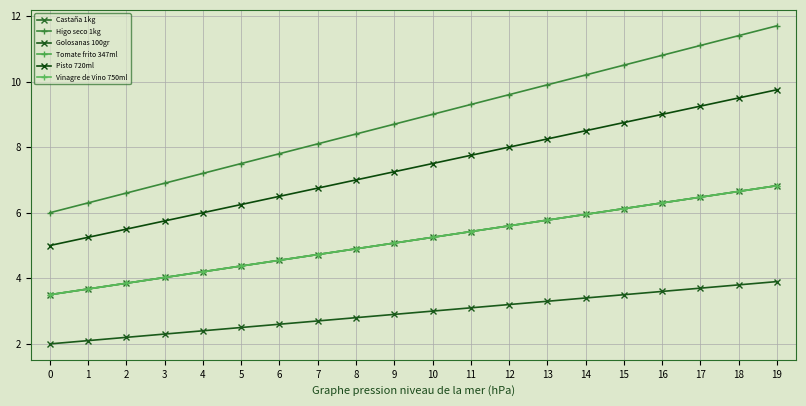

What is the difference between the maximum and minimum values in the Tomate frito 347ml series?

3.3